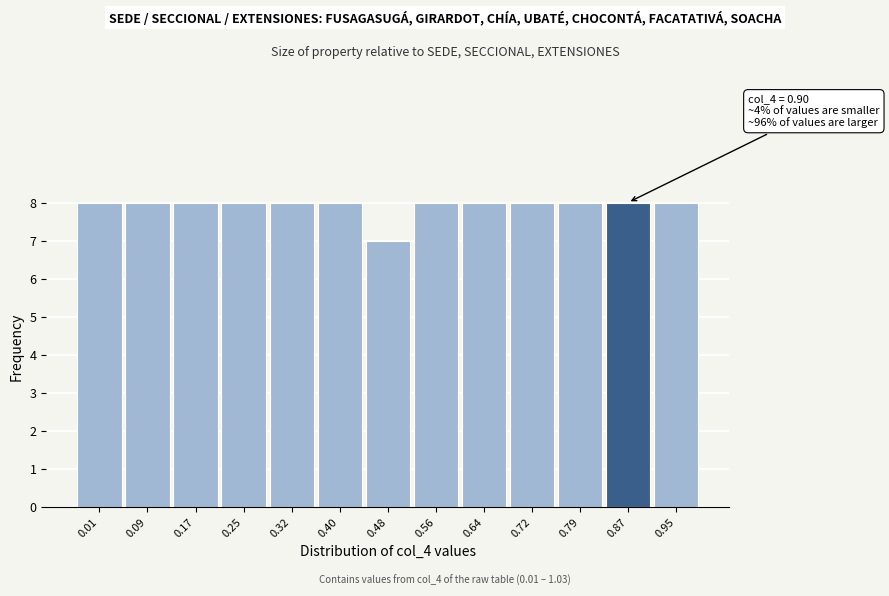

Reading left to right, what are all the values shown in this chart?

8	8	8	8	8	8	7	8	8	8	8	8	8